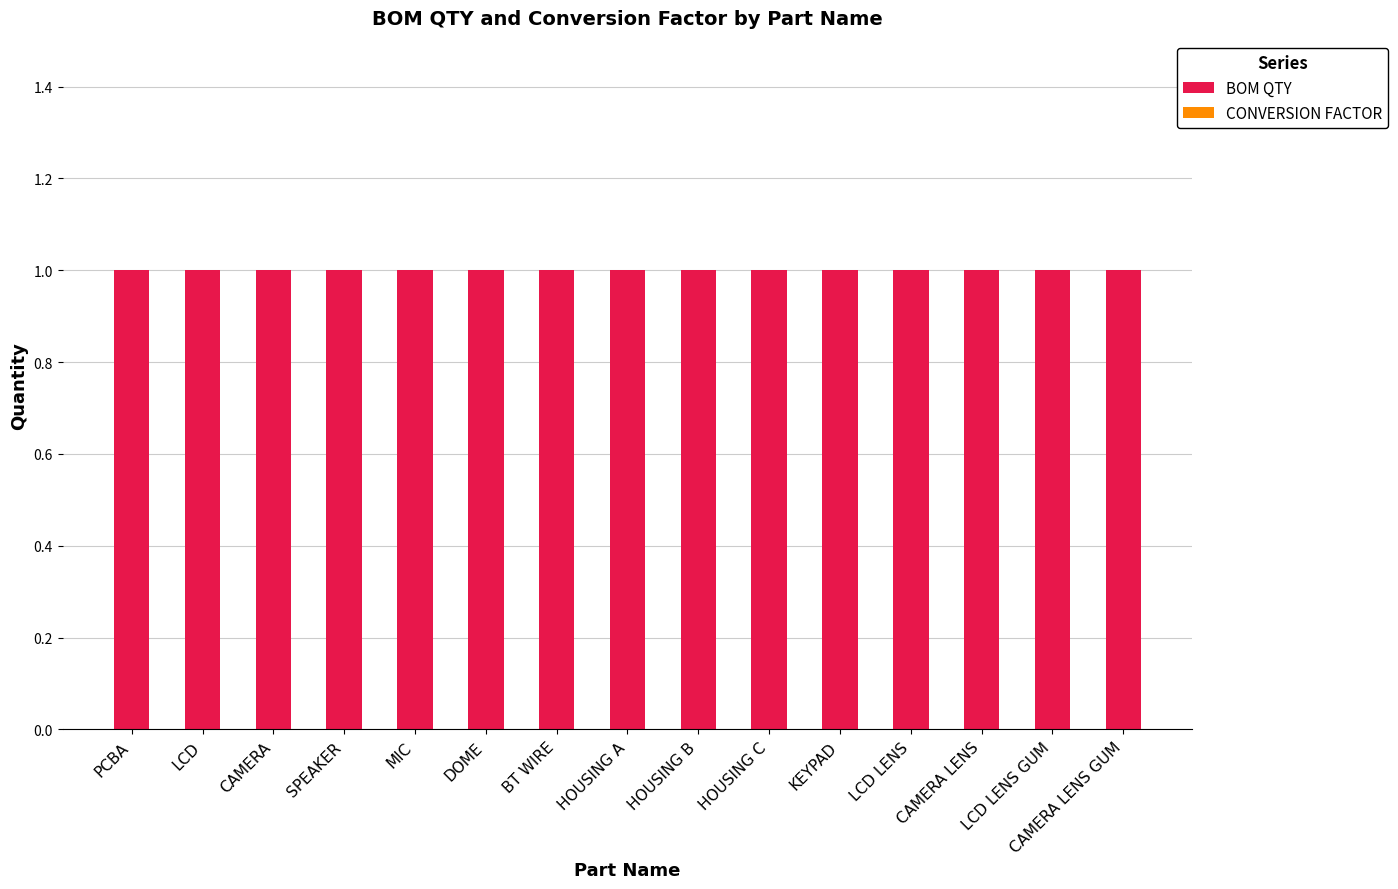

What is the label of the 10th bar from the left?

HOUSING C